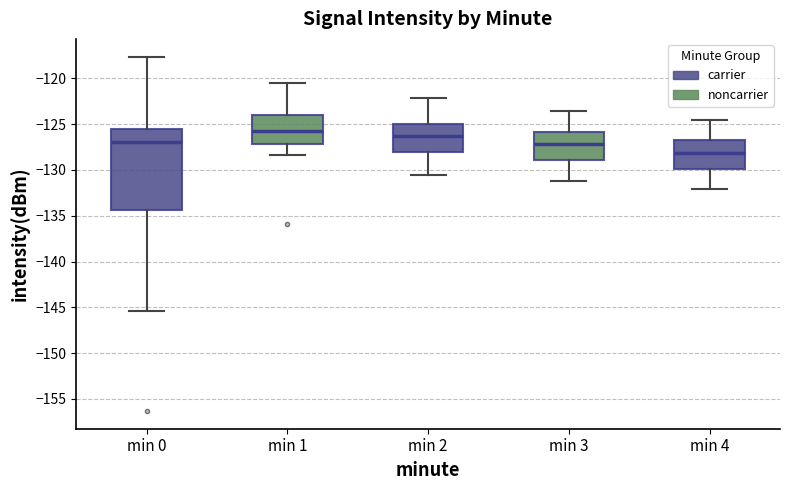

Reading left to right, read every box against the y-axis: the position of its median line, the range the box covers, and the ends of its whiskers. The values are not printed on the chart, so give them approximately, as read against the axis.

min 0: median -127.0, box -134.5 to -125.5, whiskers -145.5 to -117.5
min 1: median -125.5, box -127.0 to -124.0, whiskers -128.5 to -120.5
min 2: median -126.5, box -128.0 to -125.0, whiskers -130.5 to -122.0
min 3: median -127.0, box -129.0 to -126.0, whiskers -131.0 to -123.5
min 4: median -128.0, box -130.0 to -126.5, whiskers -132.0 to -124.5